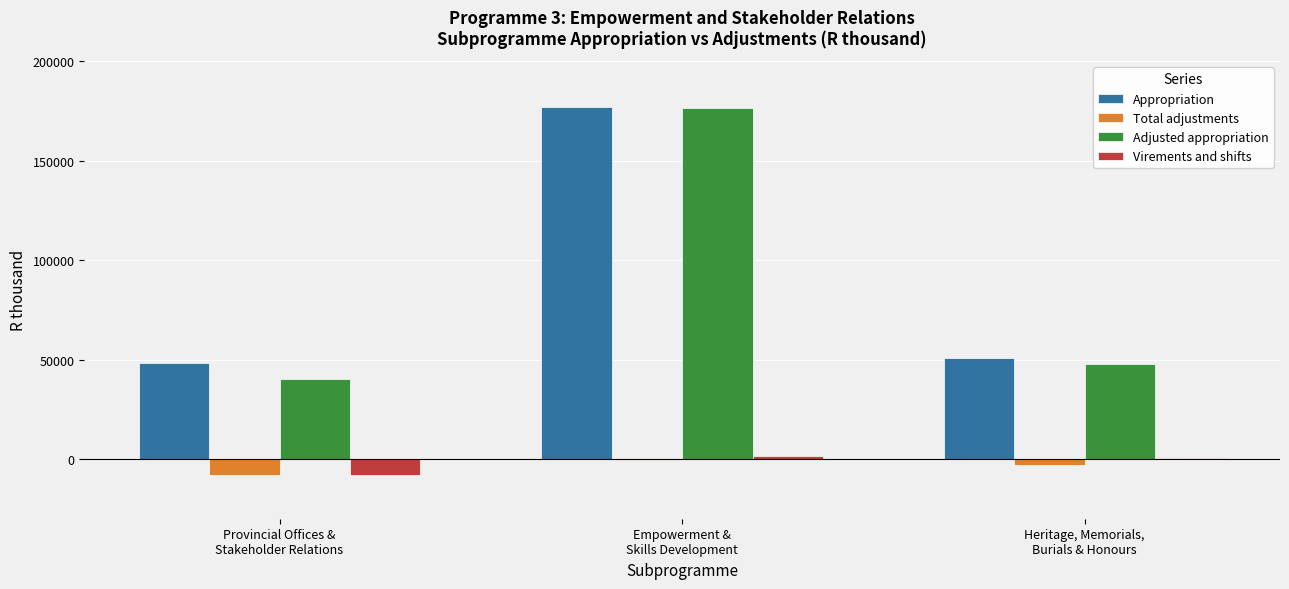

What is the maximum value shown in the chart?

176997